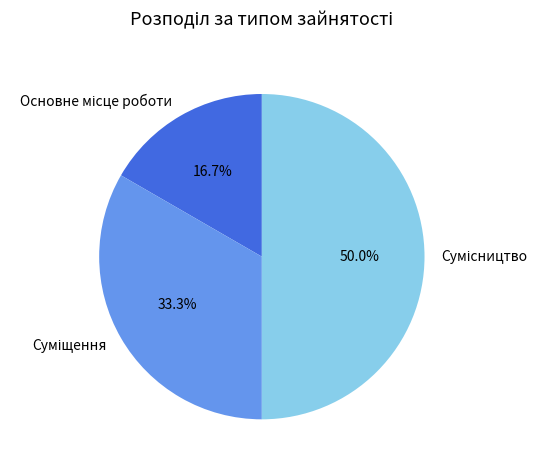

Which slice is the smallest?

Основне місце роботи